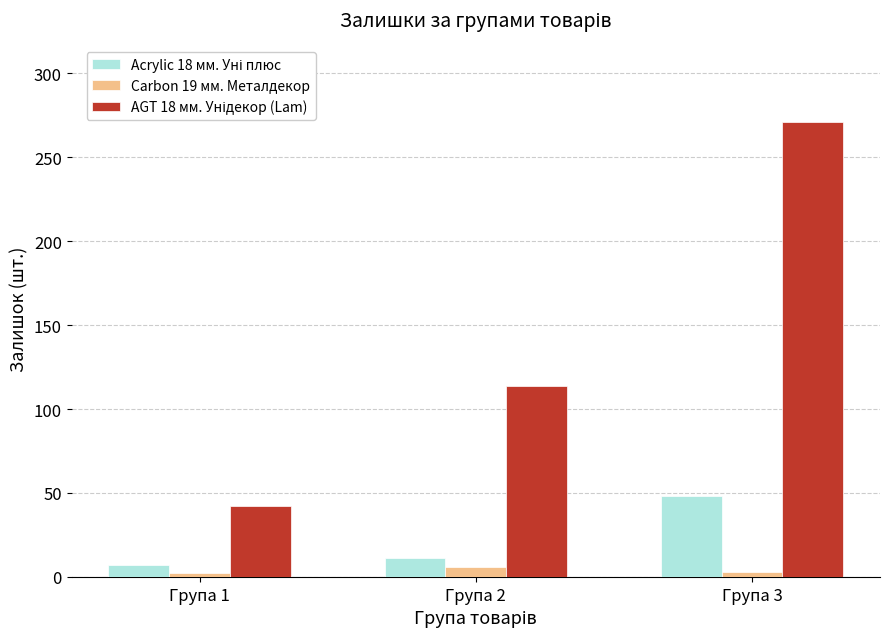

What is the average value of the Carbon 19 мм. Металдекор series?

4